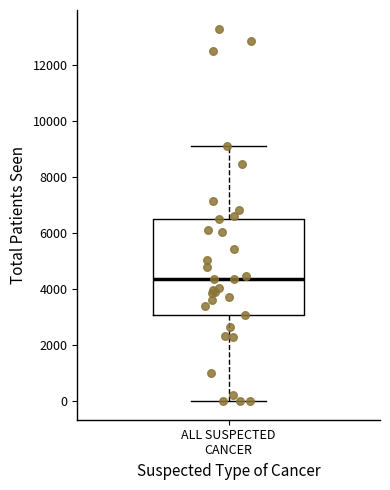

Read this box plot against the y-axis: the position of the median line, the range covered by the box, and the ends of both whiskers. The values are not printed on the chart, so give them approximately, as read against the axis.

median 4400, box 3000 to 6600, whiskers 0 to 9000